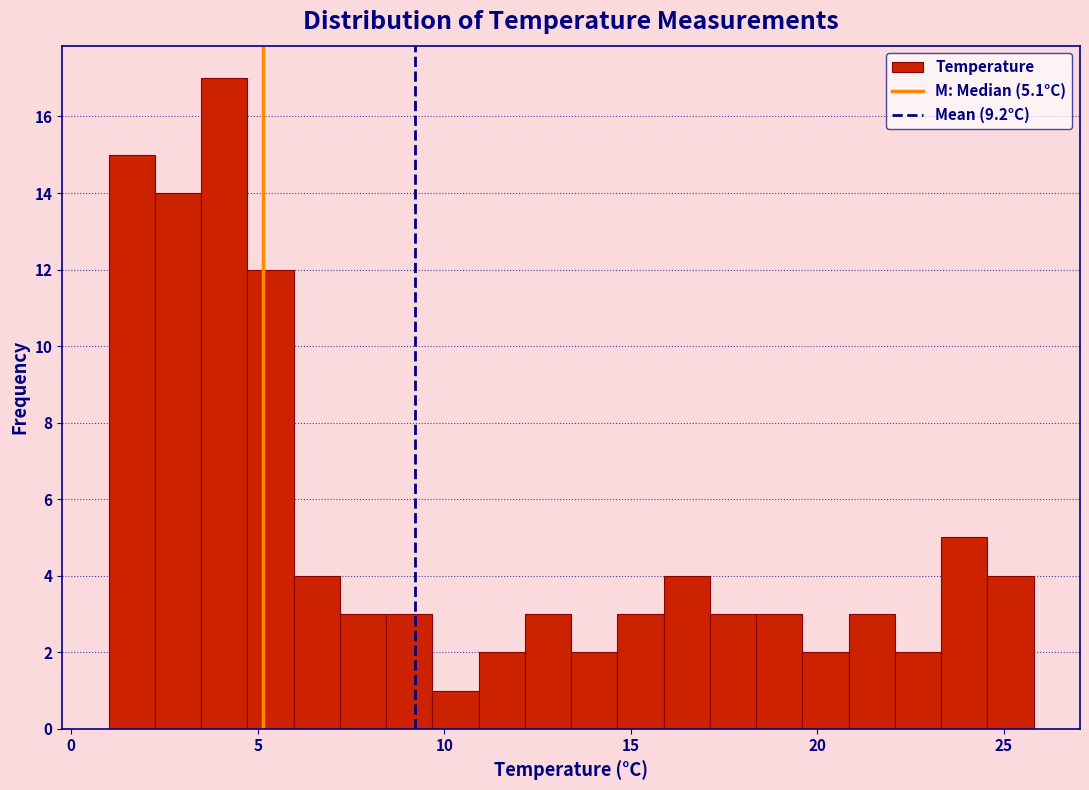

Around what value on the x-axis is the tallest bar? Give the approximate position of its centre, as read against the axis.

4.0